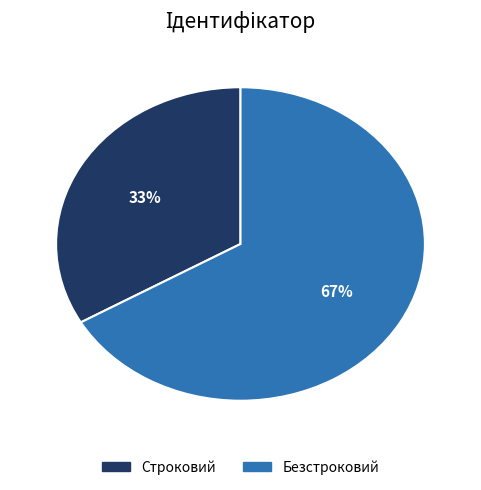

Do Строковий and Безстроковий together represent more than half of the pie?

Yes